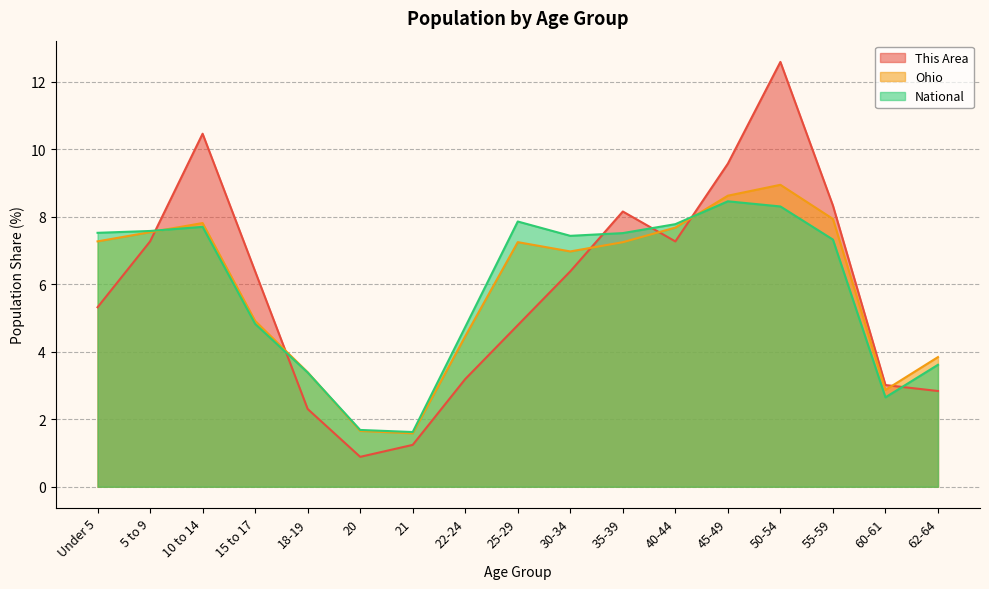

At which category is the sum across all series the highest?

50-54